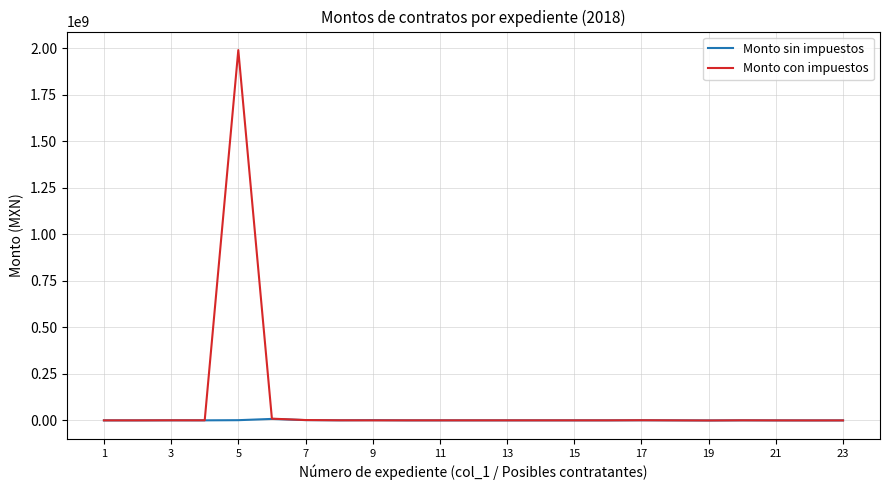

List the series in order of their peak value, lowest first.

Monto sin impuestos, Monto con impuestos